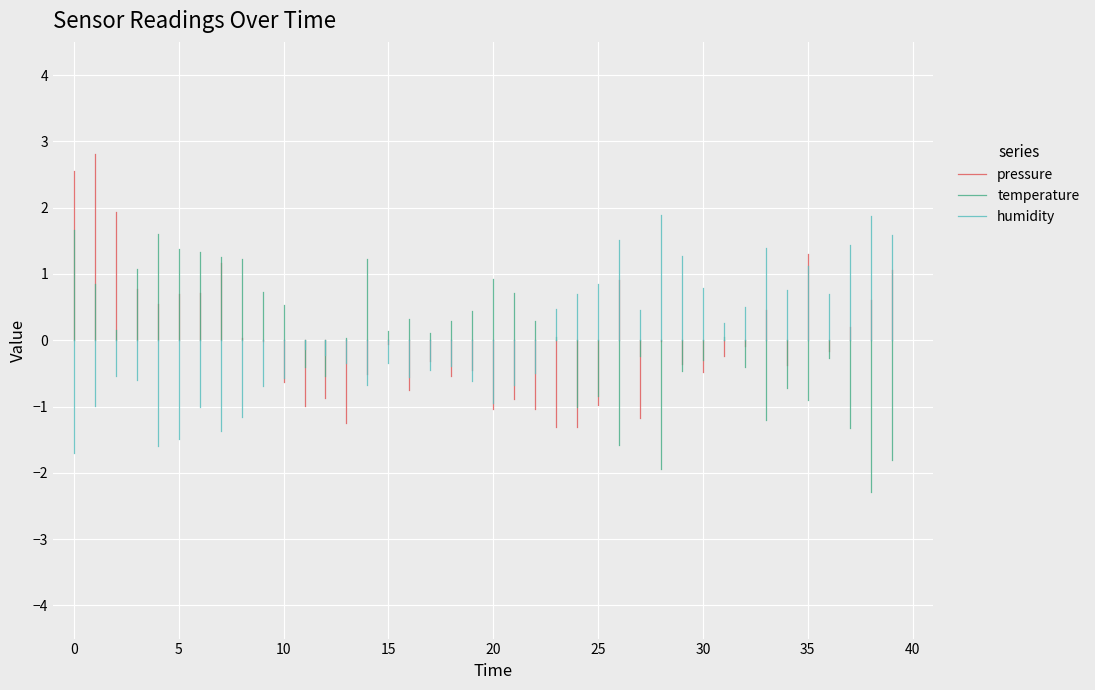

What is the difference between the highest and lowest values at 0?

4.2